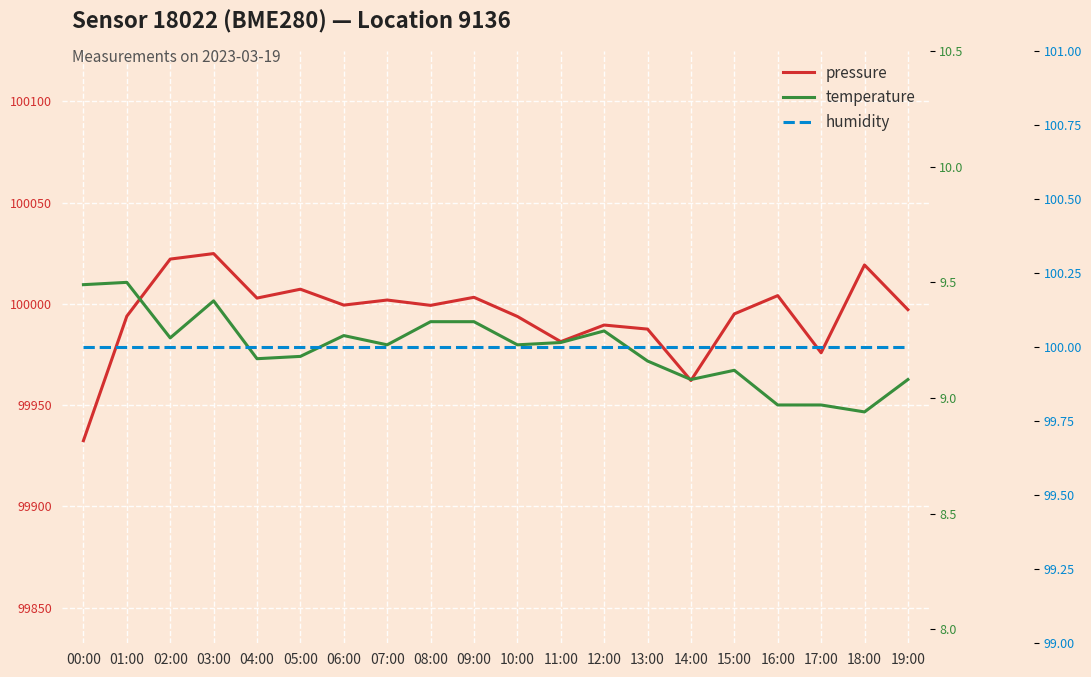

What are all the series names shown in the legend?

pressure, temperature, humidity